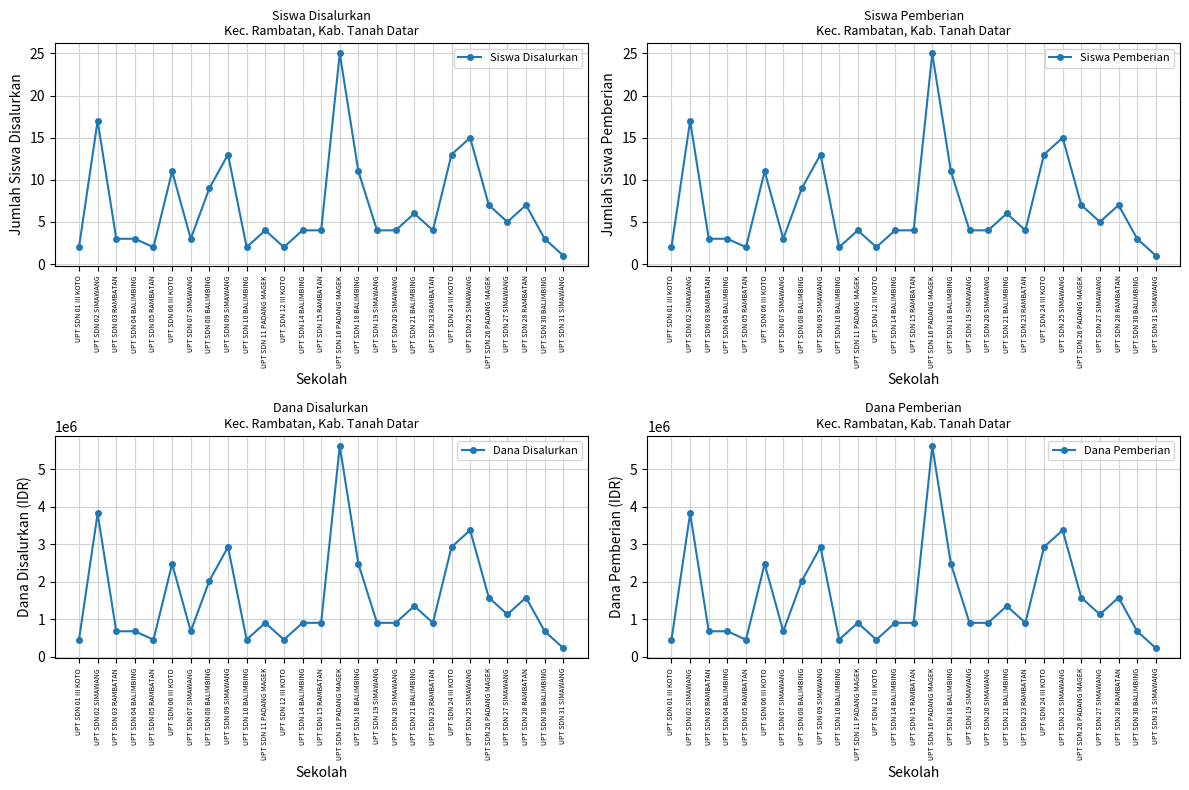

Reading left to right, what are all the values shown in this chart?

Siswa Disalurkan: UPT SDN 01 III KOTO=2	UPT SDN 02 SIMAWANG=17	UPT SDN 03 RAMBATAN=3	UPT SDN 04 BALIMBING=3	UPT SDN 05 RAMBATAN=2	UPT SDN 06 III KOTO=11	UPT SDN 07 SIMAWANG=3	UPT SDN 08 BALIMBING=9	UPT SDN 09 SIMAWANG=13	UPT SDN 10 BALIMBING=2	UPT SDN 11 PADANG MAGEK=4	UPT SDN 12 III KOTO=2	UPT SDN 14 BALIMBING=4	UPT SDN 15 RAMBATAN=4	UPT SDN 16 PADANG MAGEK=25	UPT SDN 18 BALIMBING=11	UPT SDN 19 SIMAWANG=4	UPT SDN 20 SIMAWANG=4	UPT SDN 21 BALIMBING=6	UPT SDN 23 RAMBATAN=4	UPT SDN 24 III KOTO=13	UPT SDN 25 SIMAWANG=15	UPT SDN 26 PADANG MAGEK=7	UPT SDN 27 SIMAWANG=5	UPT SDN 28 RAMBATAN=7	UPT SDN 30 BALIMBING=3	UPT SDN 31 SIMAWANG=1
Siswa Pemberian: UPT SDN 01 III KOTO=2	UPT SDN 02 SIMAWANG=17	UPT SDN 03 RAMBATAN=3	UPT SDN 04 BALIMBING=3	UPT SDN 05 RAMBATAN=2	UPT SDN 06 III KOTO=11	UPT SDN 07 SIMAWANG=3	UPT SDN 08 BALIMBING=9	UPT SDN 09 SIMAWANG=13	UPT SDN 10 BALIMBING=2	UPT SDN 11 PADANG MAGEK=4	UPT SDN 12 III KOTO=2	UPT SDN 14 BALIMBING=4	UPT SDN 15 RAMBATAN=4	UPT SDN 16 PADANG MAGEK=25	UPT SDN 18 BALIMBING=11	UPT SDN 19 SIMAWANG=4	UPT SDN 20 SIMAWANG=4	UPT SDN 21 BALIMBING=6	UPT SDN 23 RAMBATAN=4	UPT SDN 24 III KOTO=13	UPT SDN 25 SIMAWANG=15	UPT SDN 26 PADANG MAGEK=7	UPT SDN 27 SIMAWANG=5	UPT SDN 28 RAMBATAN=7	UPT SDN 30 BALIMBING=3	UPT SDN 31 SIMAWANG=1
Dana Disalurkan: UPT SDN 01 III KOTO=450000	UPT SDN 02 SIMAWANG=3825000	UPT SDN 03 RAMBATAN=675000	UPT SDN 04 BALIMBING=675000	UPT SDN 05 RAMBATAN=450000	UPT SDN 06 III KOTO=2475000	UPT SDN 07 SIMAWANG=675000	UPT SDN 08 BALIMBING=2025000	UPT SDN 09 SIMAWANG=2925000	UPT SDN 10 BALIMBING=450000	UPT SDN 11 PADANG MAGEK=900000	UPT SDN 12 III KOTO=450000	UPT SDN 14 BALIMBING=900000	UPT SDN 15 RAMBATAN=900000	UPT SDN 16 PADANG MAGEK=5625000	UPT SDN 18 BALIMBING=2475000	UPT SDN 19 SIMAWANG=900000	UPT SDN 20 SIMAWANG=900000	UPT SDN 21 BALIMBING=1350000	UPT SDN 23 RAMBATAN=900000	UPT SDN 24 III KOTO=2925000	UPT SDN 25 SIMAWANG=3375000	UPT SDN 26 PADANG MAGEK=1575000	UPT SDN 27 SIMAWANG=1125000	UPT SDN 28 RAMBATAN=1575000	UPT SDN 30 BALIMBING=675000	UPT SDN 31 SIMAWANG=225000
Dana Pemberian: UPT SDN 01 III KOTO=450000	UPT SDN 02 SIMAWANG=3825000	UPT SDN 03 RAMBATAN=675000	UPT SDN 04 BALIMBING=675000	UPT SDN 05 RAMBATAN=450000	UPT SDN 06 III KOTO=2475000	UPT SDN 07 SIMAWANG=675000	UPT SDN 08 BALIMBING=2025000	UPT SDN 09 SIMAWANG=2925000	UPT SDN 10 BALIMBING=450000	UPT SDN 11 PADANG MAGEK=900000	UPT SDN 12 III KOTO=450000	UPT SDN 14 BALIMBING=900000	UPT SDN 15 RAMBATAN=900000	UPT SDN 16 PADANG MAGEK=5625000	UPT SDN 18 BALIMBING=2475000	UPT SDN 19 SIMAWANG=900000	UPT SDN 20 SIMAWANG=900000	UPT SDN 21 BALIMBING=1350000	UPT SDN 23 RAMBATAN=900000	UPT SDN 24 III KOTO=2925000	UPT SDN 25 SIMAWANG=3375000	UPT SDN 26 PADANG MAGEK=1575000	UPT SDN 27 SIMAWANG=1125000	UPT SDN 28 RAMBATAN=1575000	UPT SDN 30 BALIMBING=675000	UPT SDN 31 SIMAWANG=225000